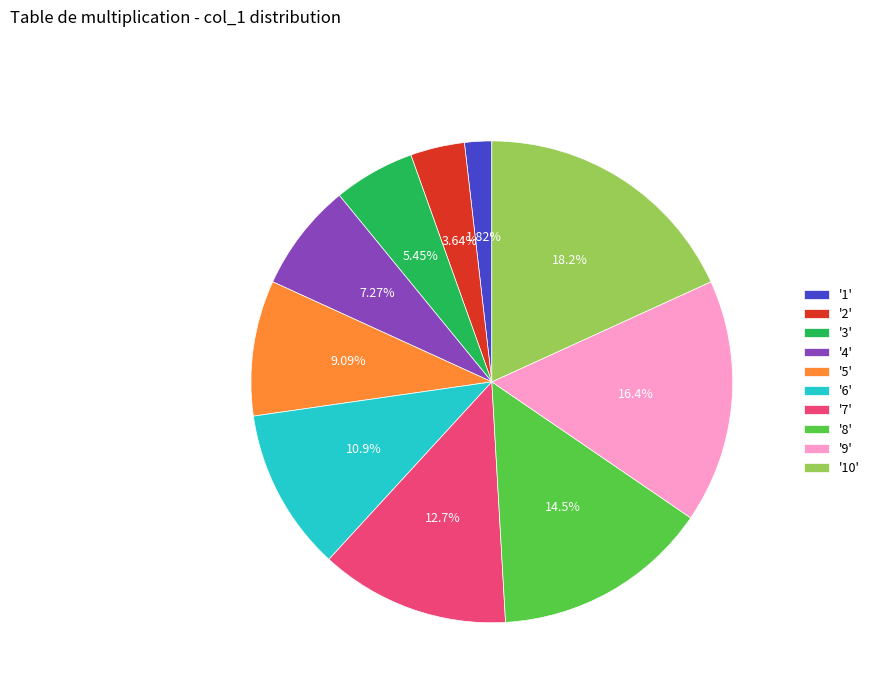

Rank the categories by value from lowest to highest.

'1', '2', '3', '4', '5', '6', '7', '8', '9', '10'